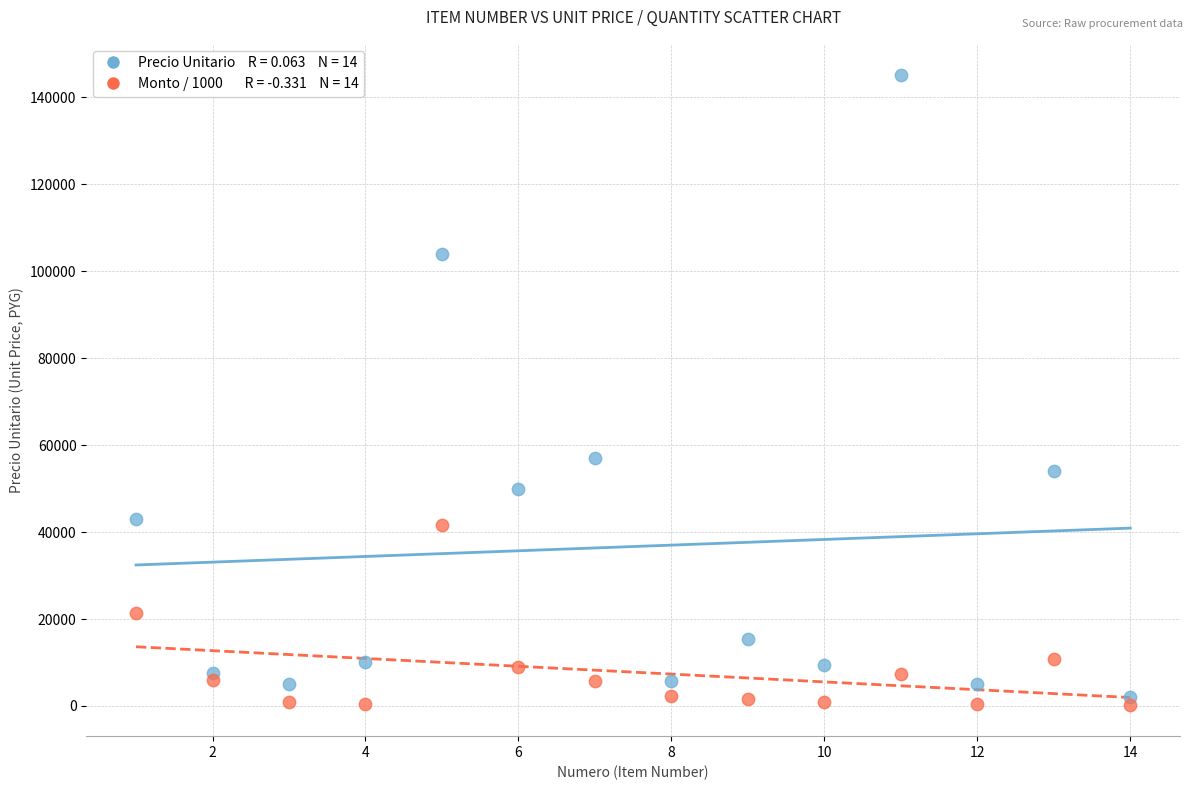

Across all series, what Y value is closest to 72650?

57000.0